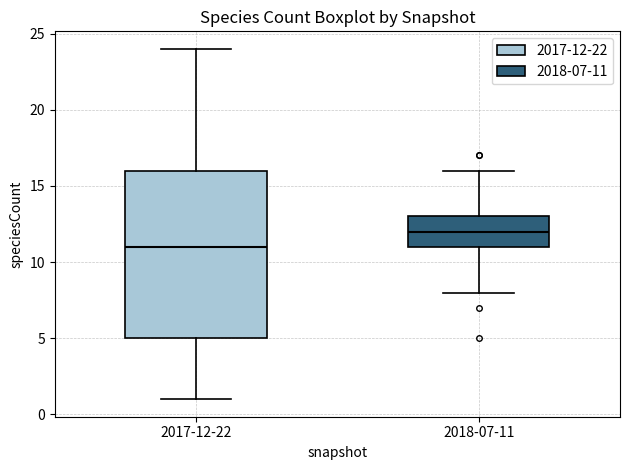

Which box's median line is the highest?

2018-07-11